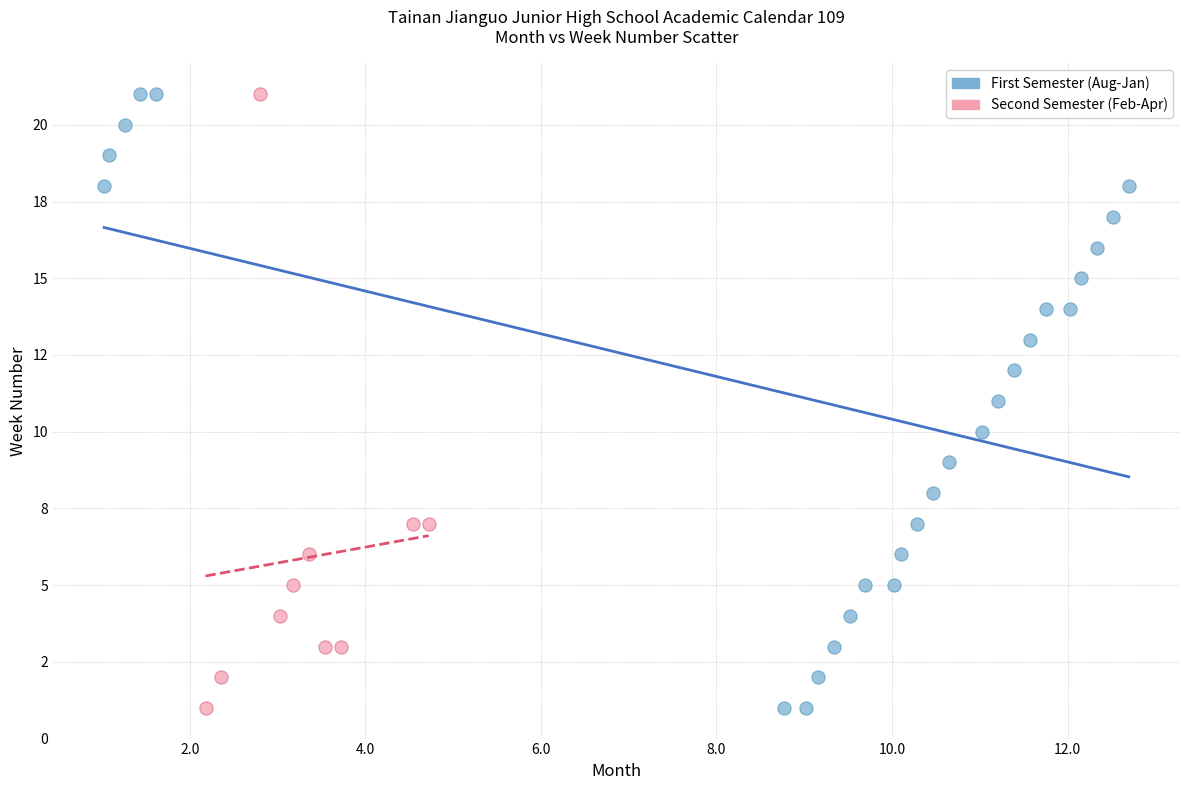

What are all the series names shown in the legend?

First Semester (Aug-Jan), Second Semester (Feb-Apr)